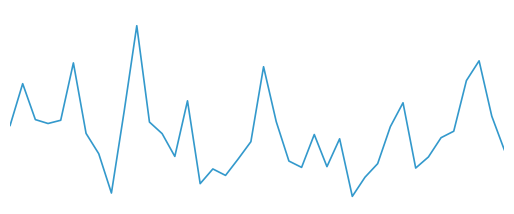

Reading left to right, extract all data points from this chart.

0=0.8	1=0.9	2=0.8	3=0.8	4=0.8	5=1.0	6=0.8	7=0.7	8=0.5	9=0.8	10=1.1	11=0.8	12=0.8	13=0.7	14=0.9	15=0.6	16=0.6	17=0.6	18=0.7	19=0.7	20=1.0	21=0.8	22=0.7	23=0.6	24=0.7	25=0.6	26=0.7	27=0.5	28=0.6	29=0.6	30=0.8	31=0.9	32=0.6	33=0.7	34=0.7	35=0.8	36=0.9	37=1.0	38=0.8	39=0.7